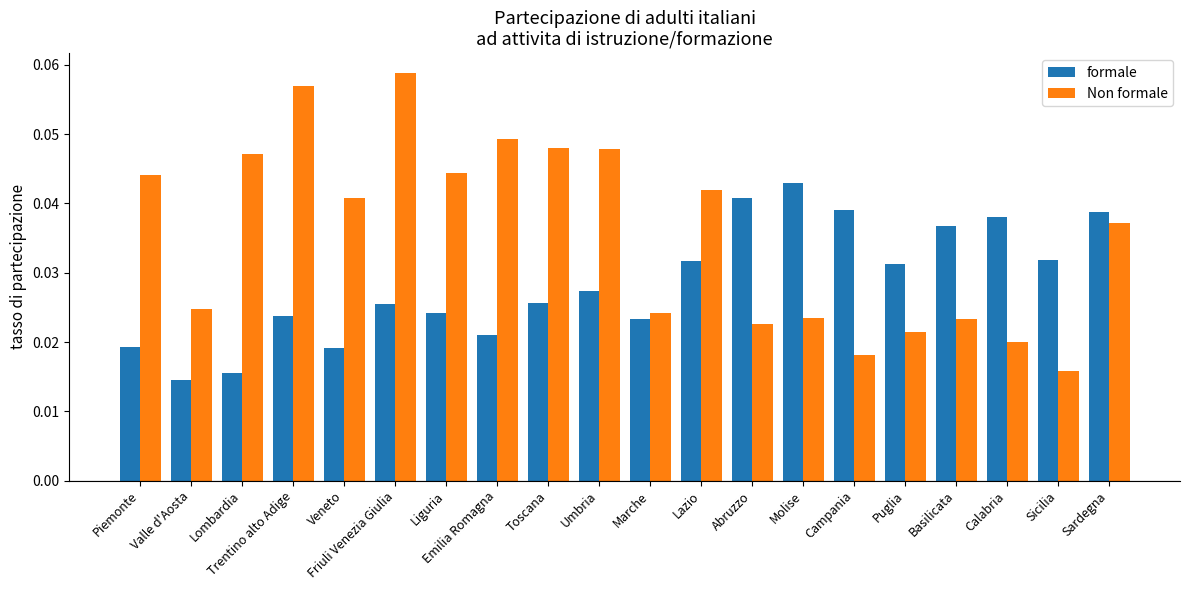

At which category does the chart reach its peak across all series?

Friuli Venezia Giulia